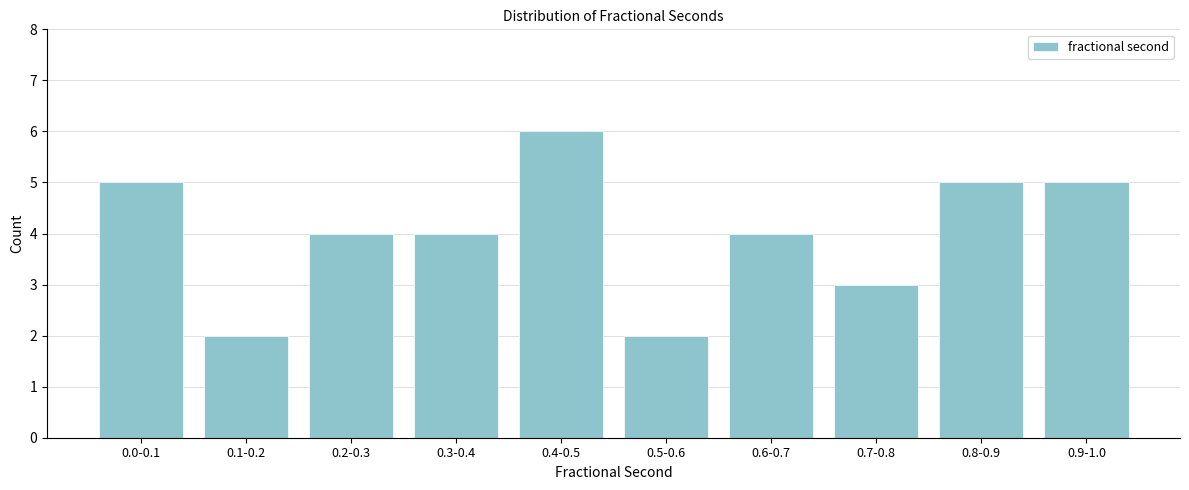

Reading right to left, extract all data points from this chart.

0.9-1.0=5	0.8-0.9=5	0.7-0.8=3	0.6-0.7=4	0.5-0.6=2	0.4-0.5=6	0.3-0.4=4	0.2-0.3=4	0.1-0.2=2	0.0-0.1=5